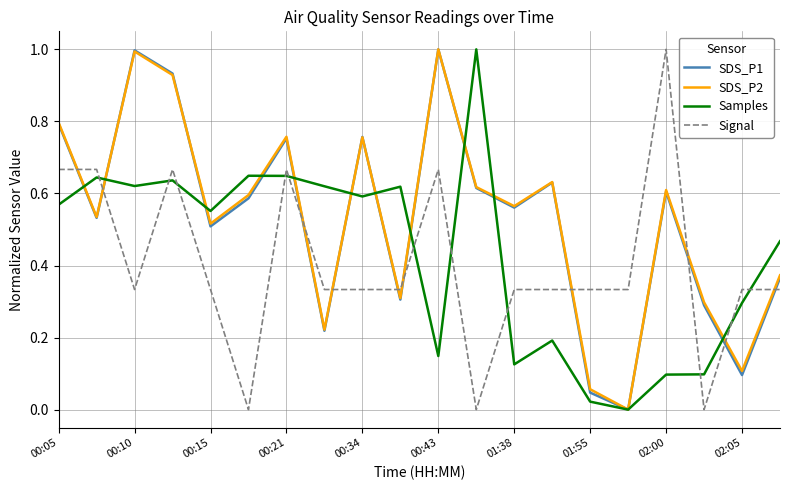

What is the maximum value for Samples?

1.0